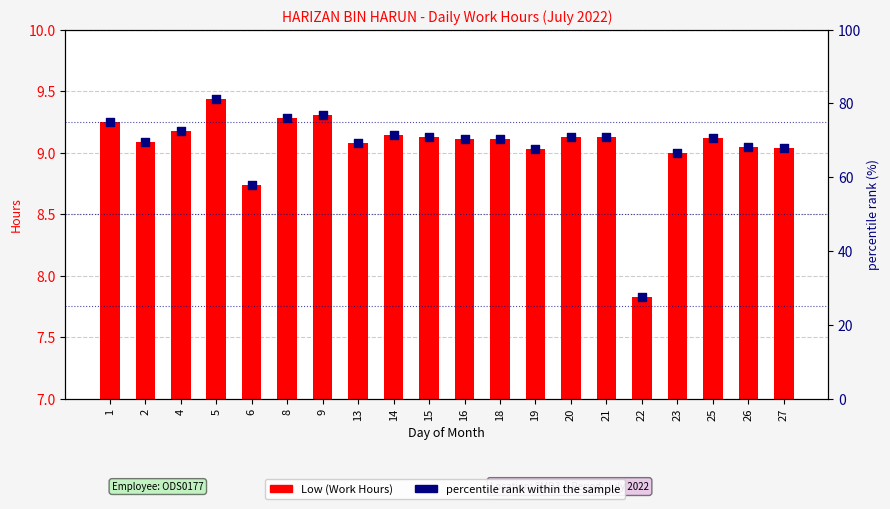

At how many categories does at least one series exceed 16?

20